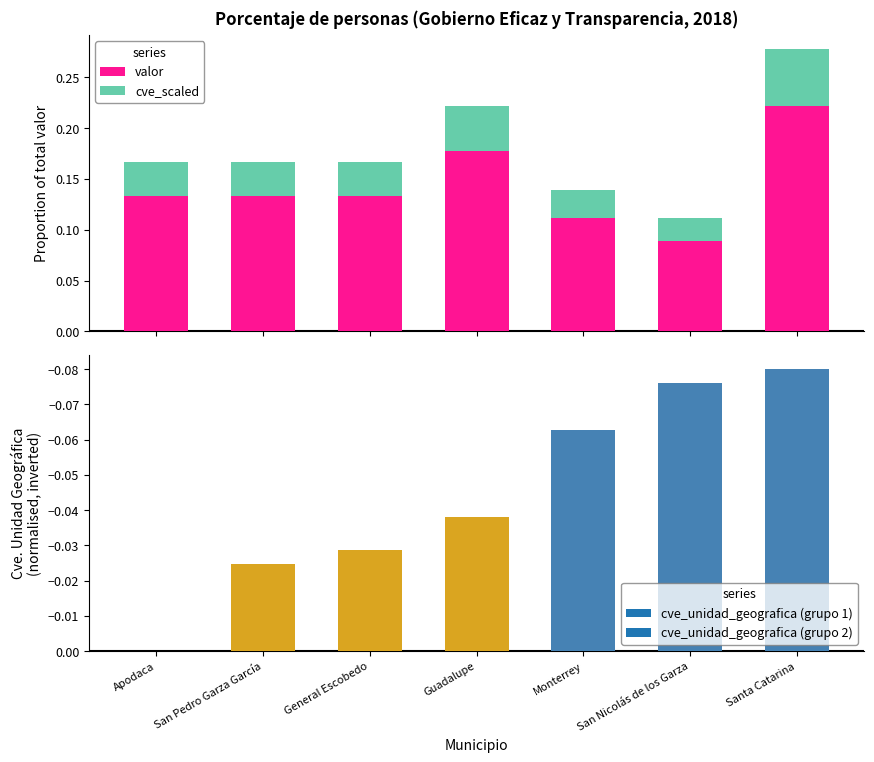

Which label corresponds to the largest value in the chart?

Santa Catarina